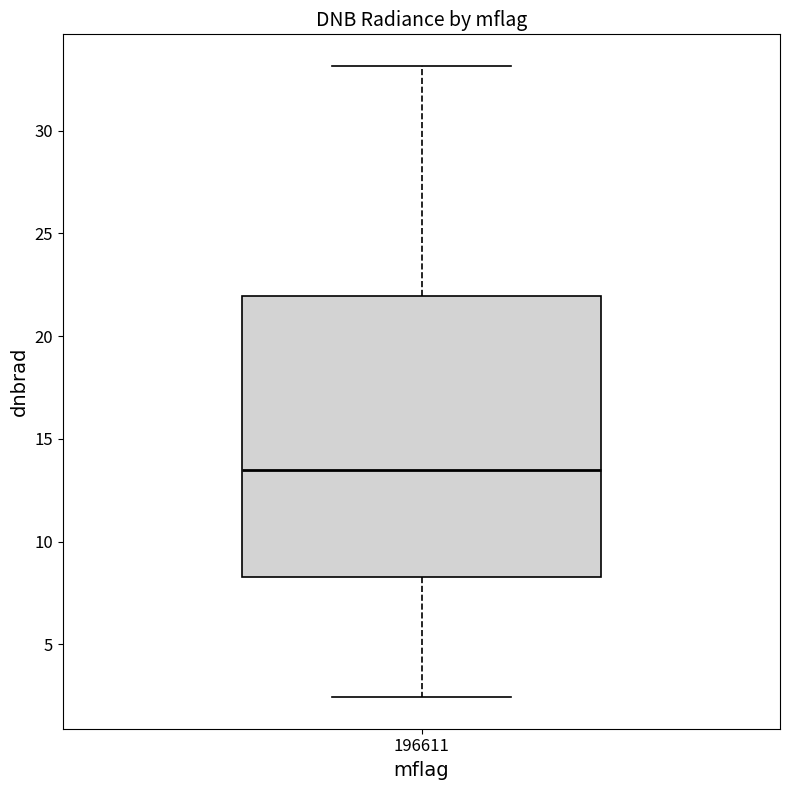

Where does the lower whisker of the box at x = 196611 end on the y-axis? The values are not printed on the chart, so give them approximately, as read against the axis.

2.5